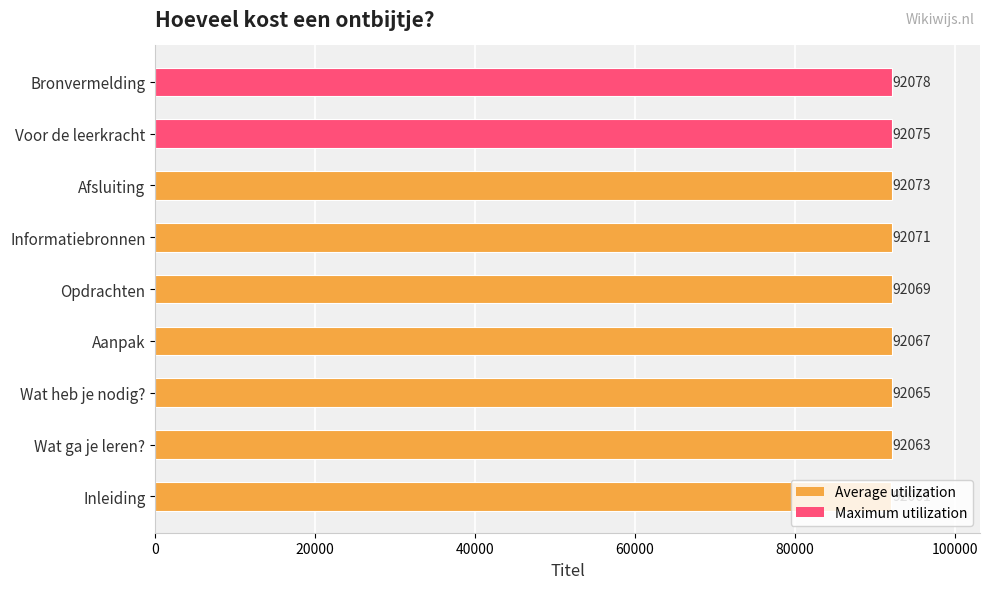

Read the value at Bronvermelding.

92078